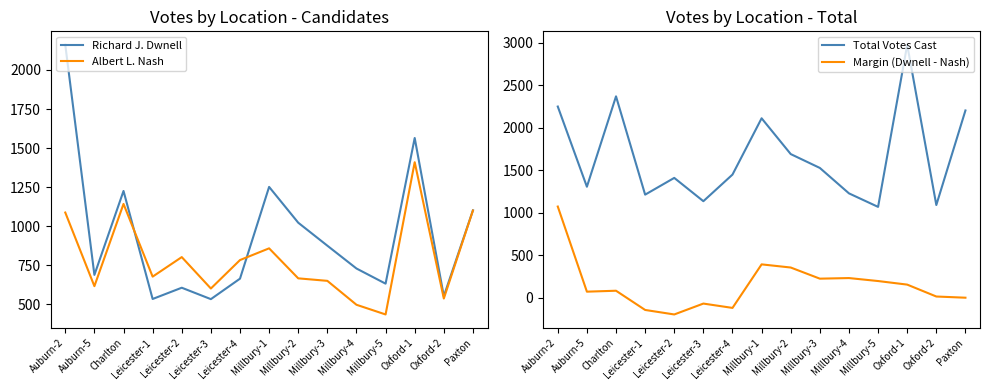

Which series ends up on top after the final intersection of Albert L. Nash and Richard J. Dwnell?

Richard J. Dwnell